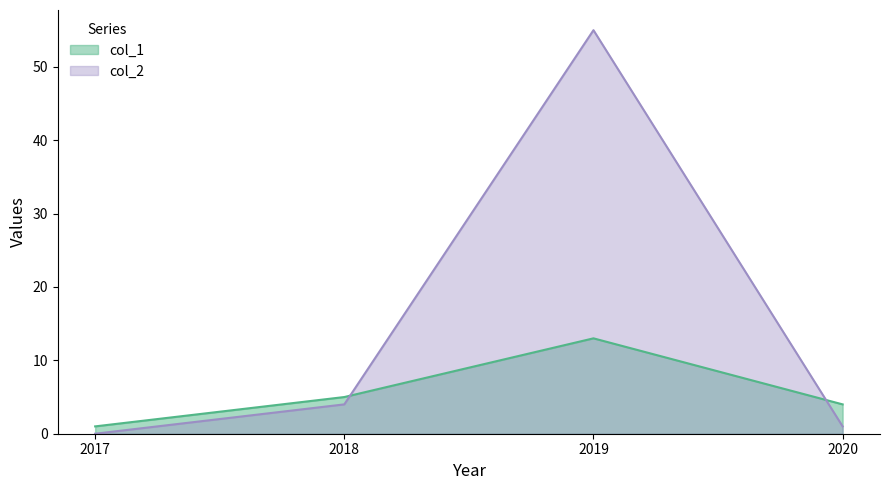

Reading right to left, extract all data points from this chart.

col_1: 4	13	5	1
col_2: 1	55	4	0